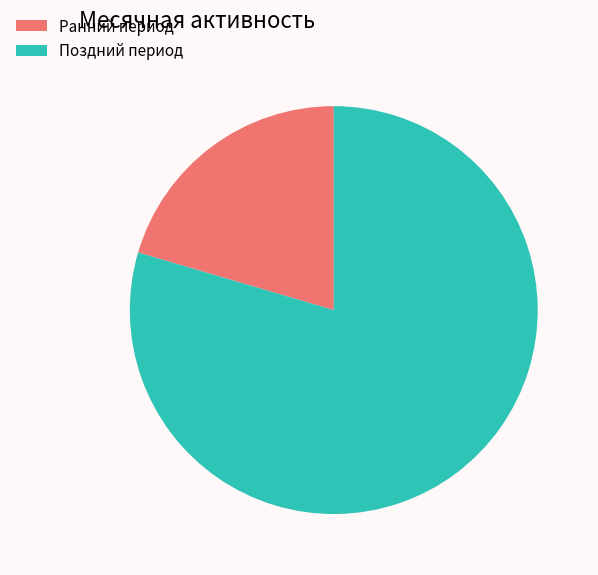

True or false: Ранний период accounts for 20% of the total.

True